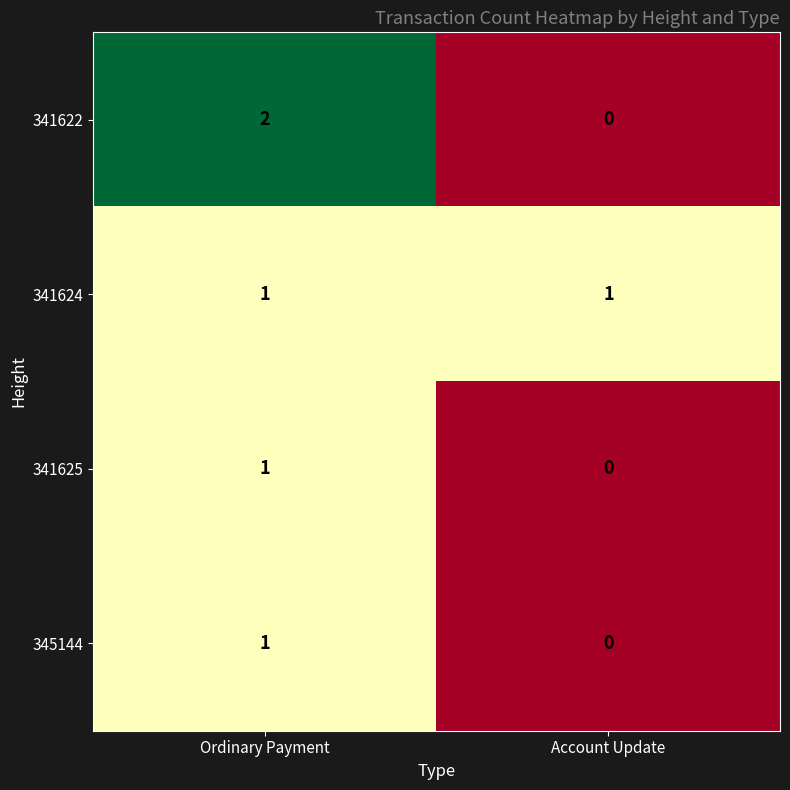

The value of 341625 at Ordinary Payment is 1. True or false?

True